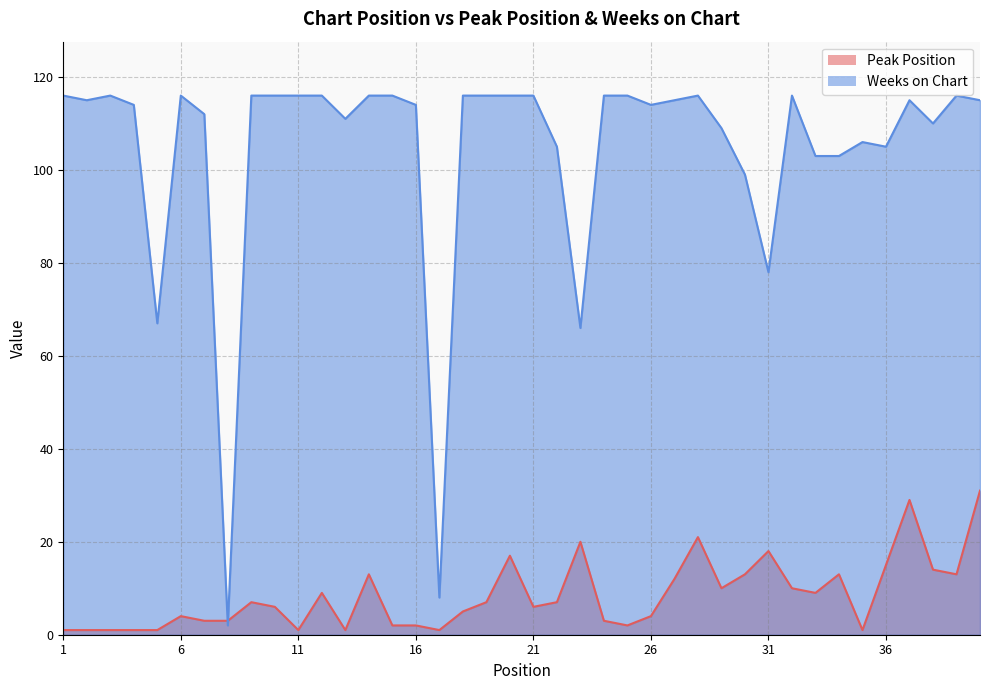

True or false: Weeks on Chart and Peak Position cross at least once.

True